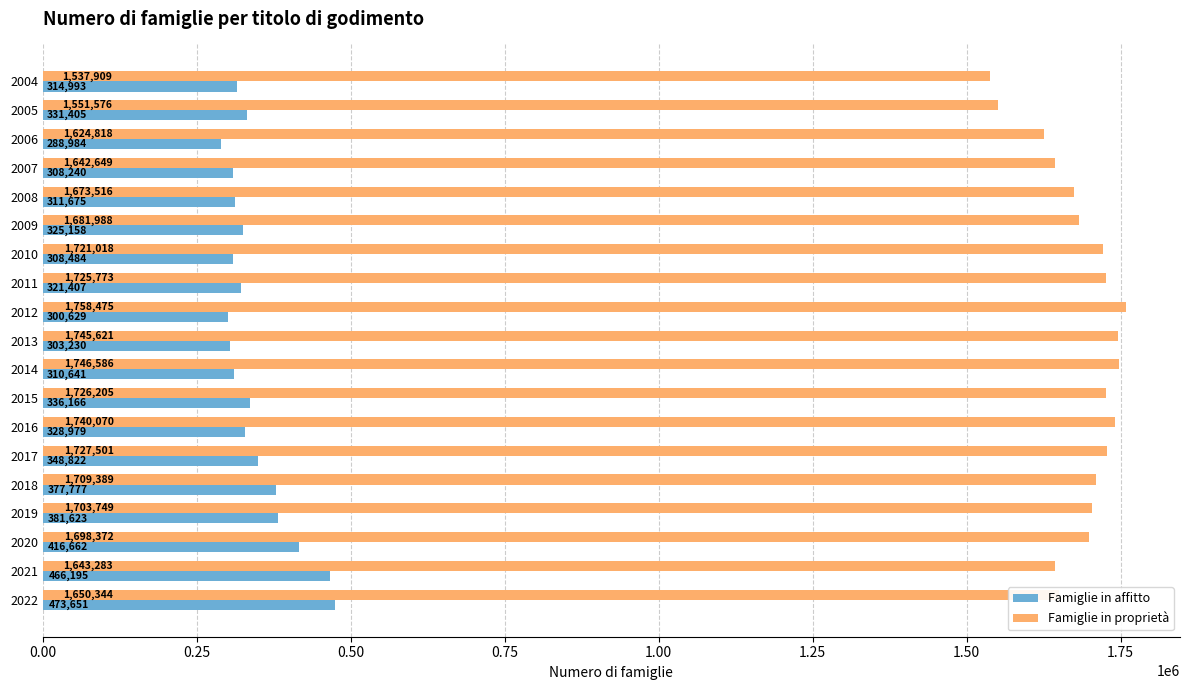

What is the total value across all series at 2008?

1985191.0